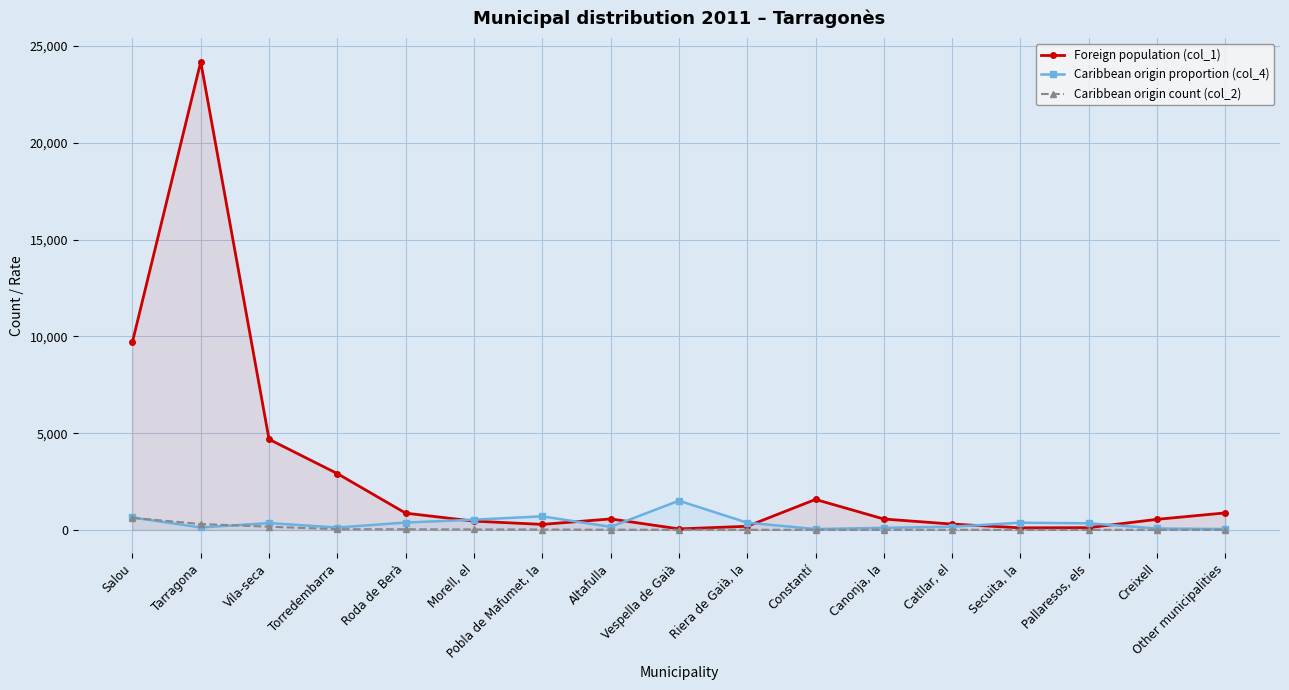

What position from the right is Constantí?

7